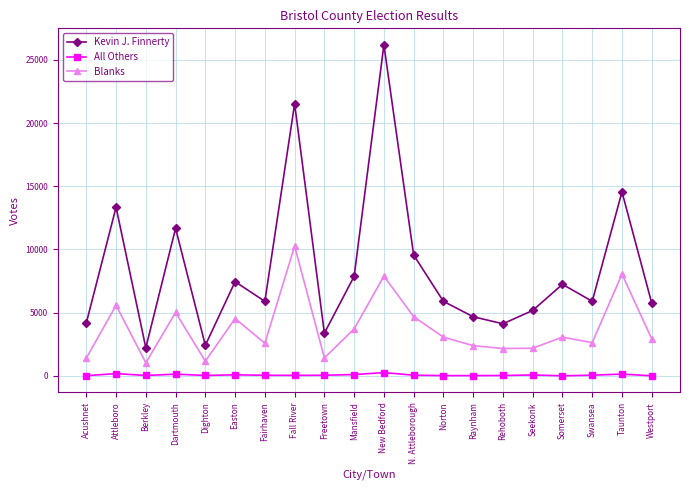

How many data points does each series have?

20